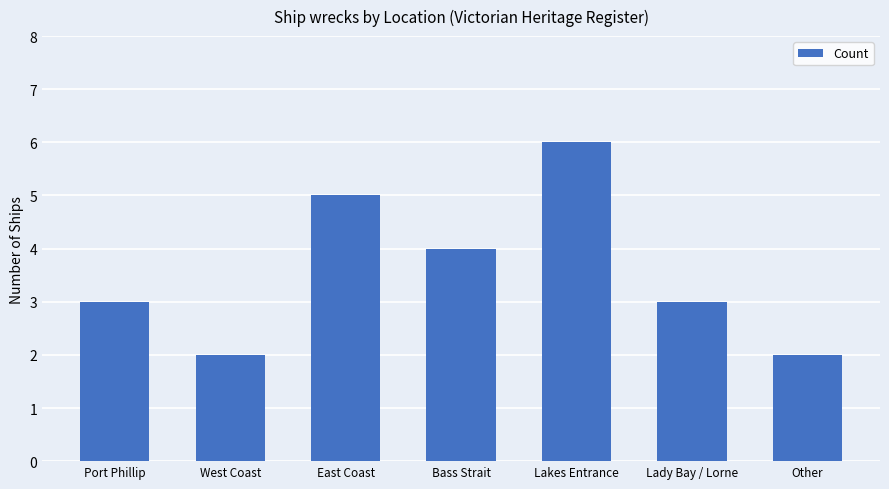

What is the sum of all values?

25